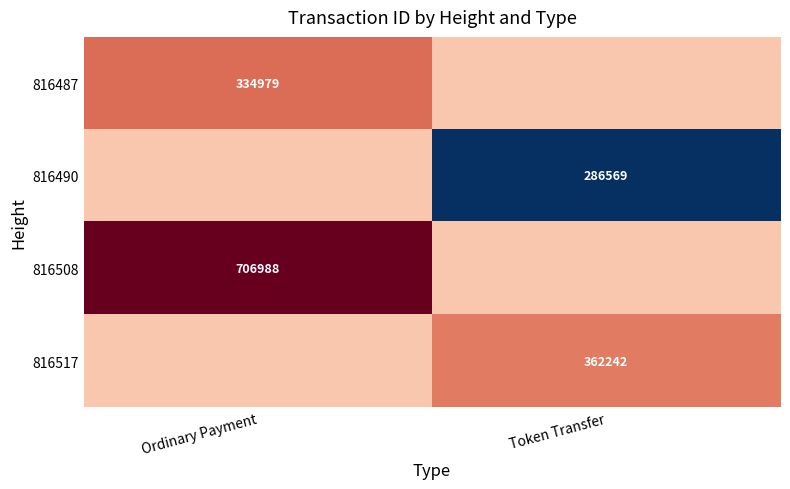

True or false: 816517 has a value of 362242 at Token Transfer.

True